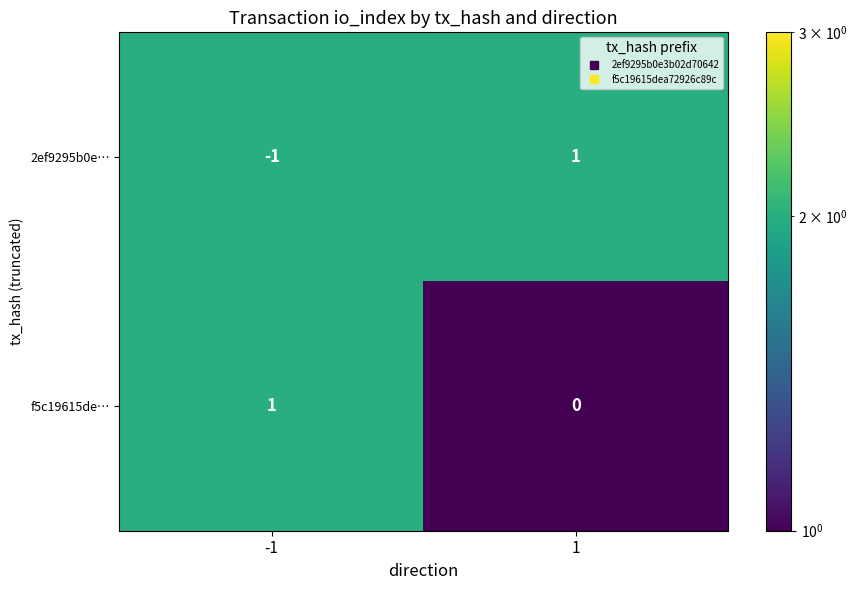

Which series has the largest total across all categories?

f5c19615de…